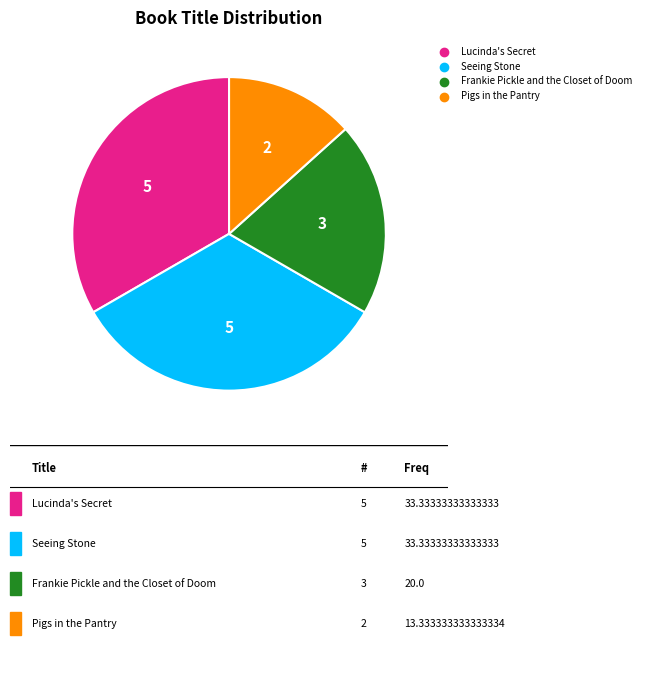

Is there a majority slice in this chart?

No